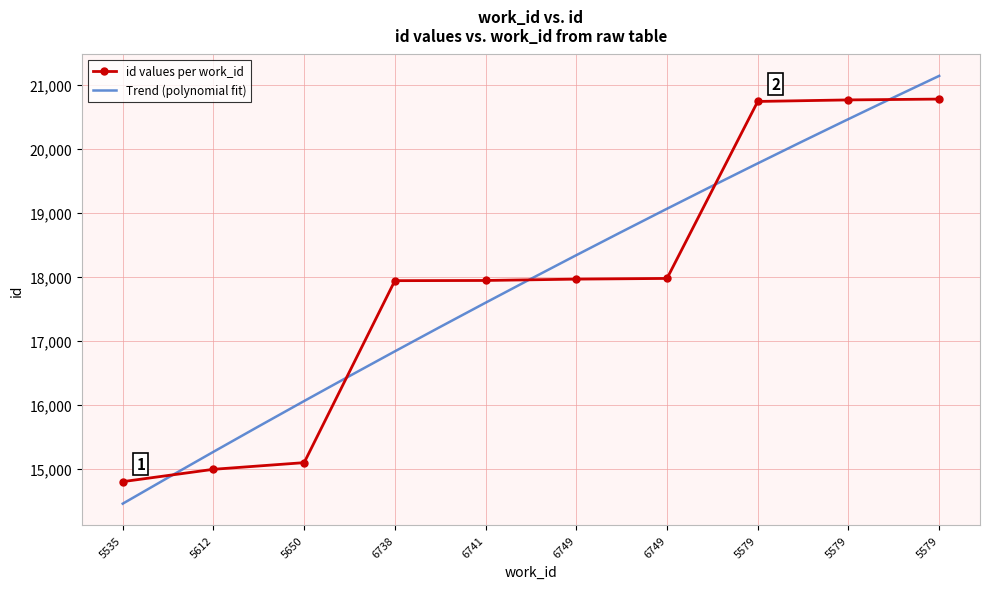

Reading right to left, extract all data points from this chart.

20779	20766	20742	17978	17967	17946	17943	15101	14997	14804